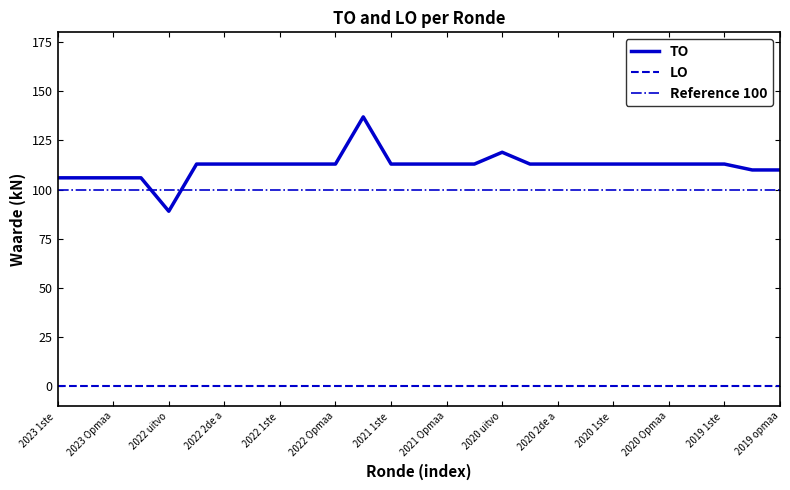

True or false: TO and LO cross at least once.

False